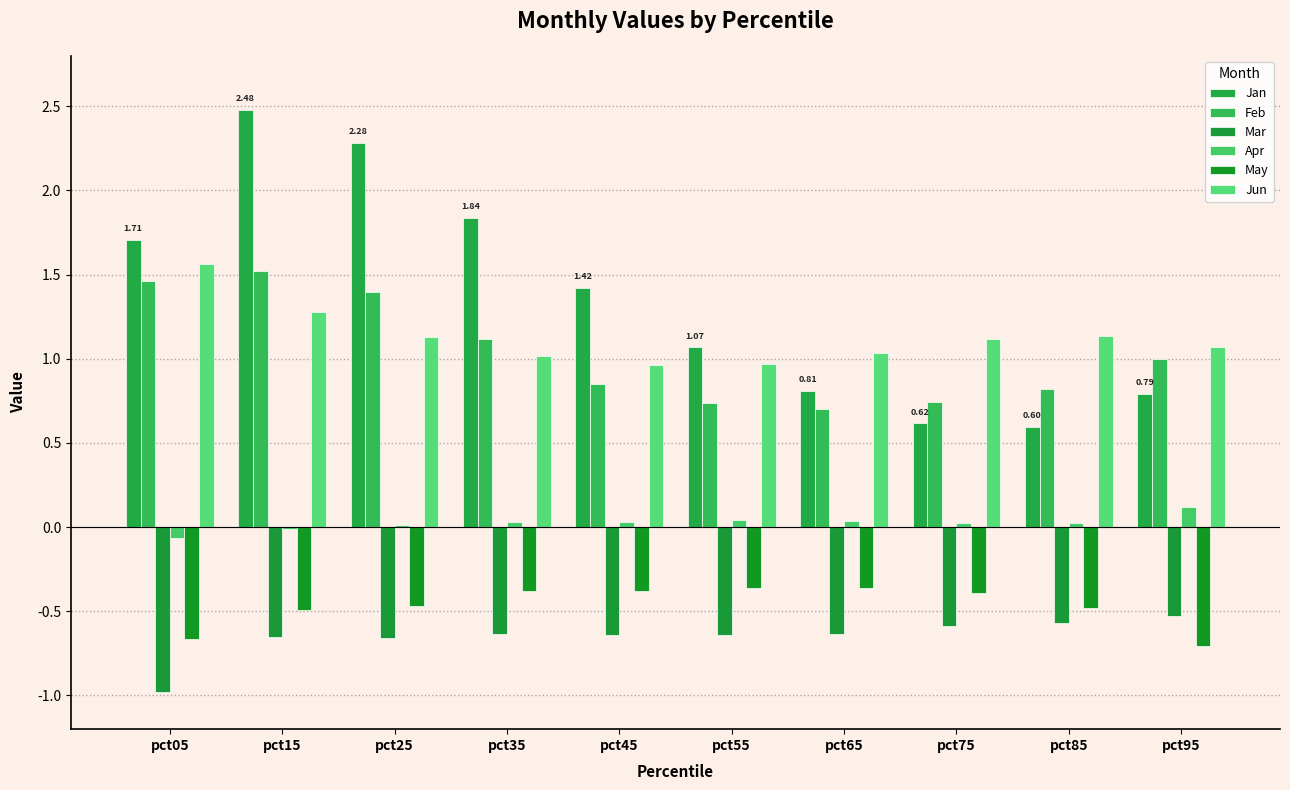

The value of May at pct95 is -0.7. True or false?

True